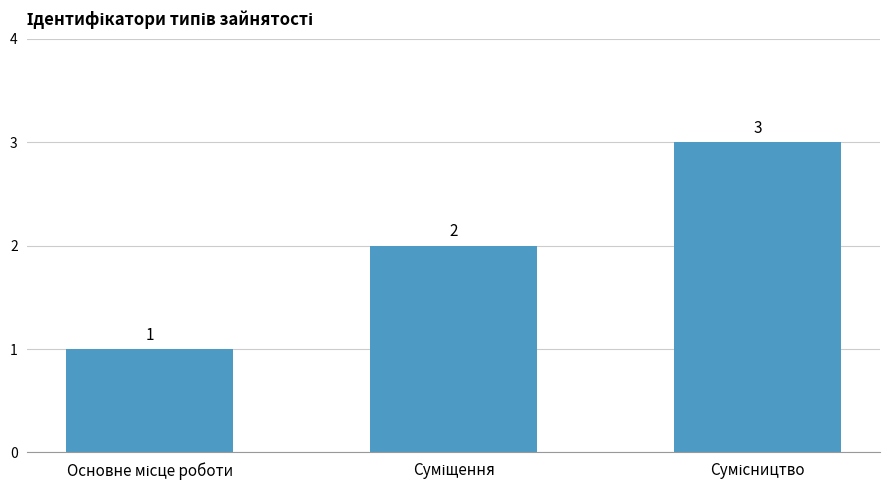

What is the minimum value shown in the chart?

1